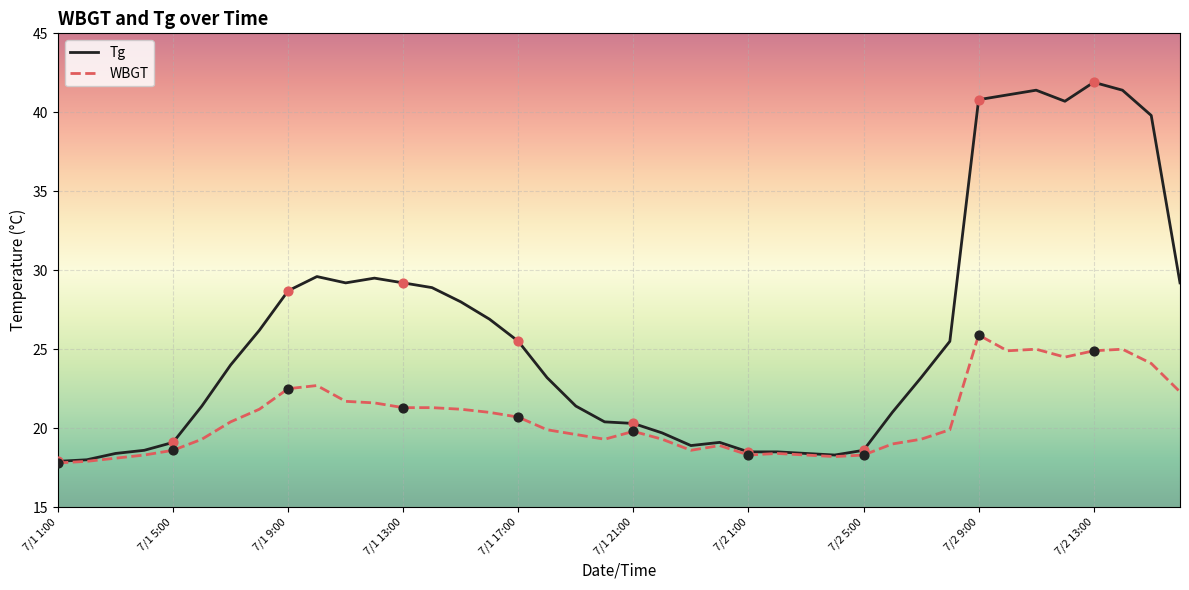

Which series has the largest total across all categories?

Tg